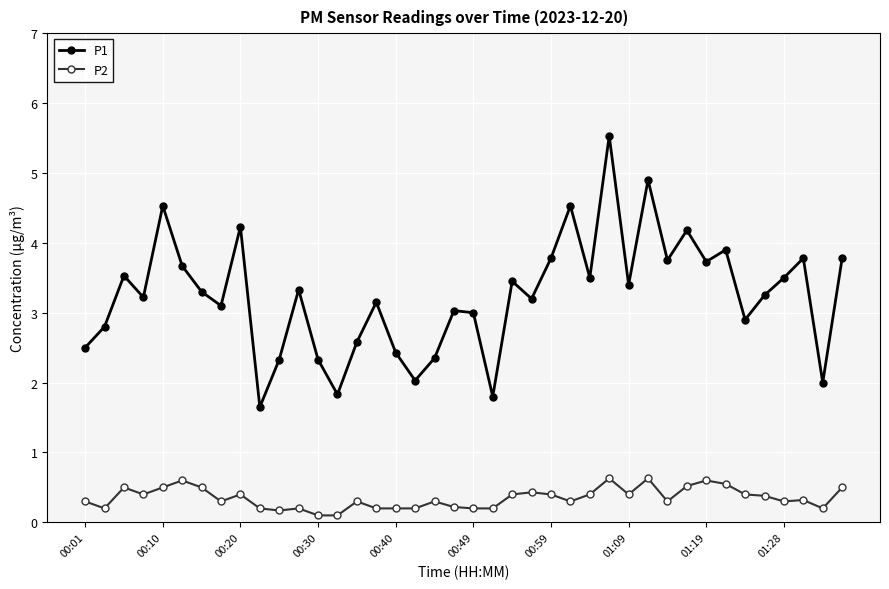

What is the difference between the maximum and second lowest values in the P1 series?

3.7